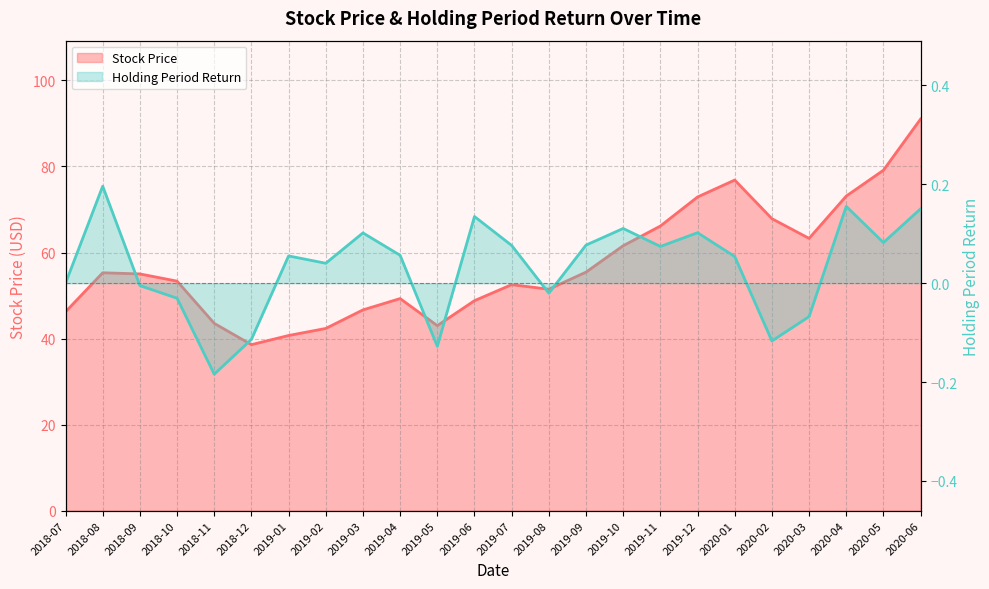

How many interior local peaks does the Stock Price series have?

4